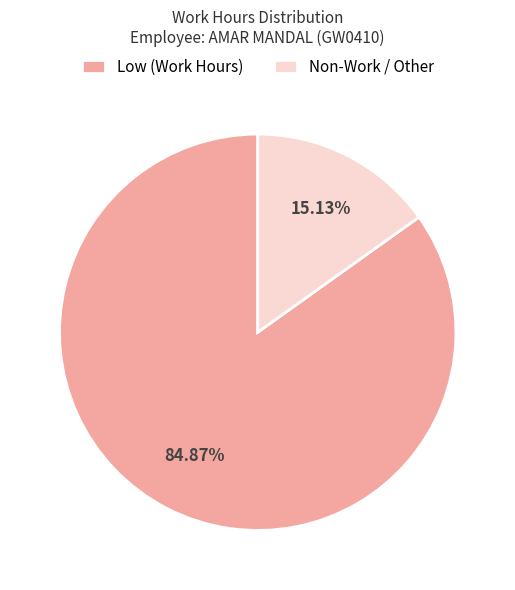

Is there any slice that represents more than half of the pie?

Yes